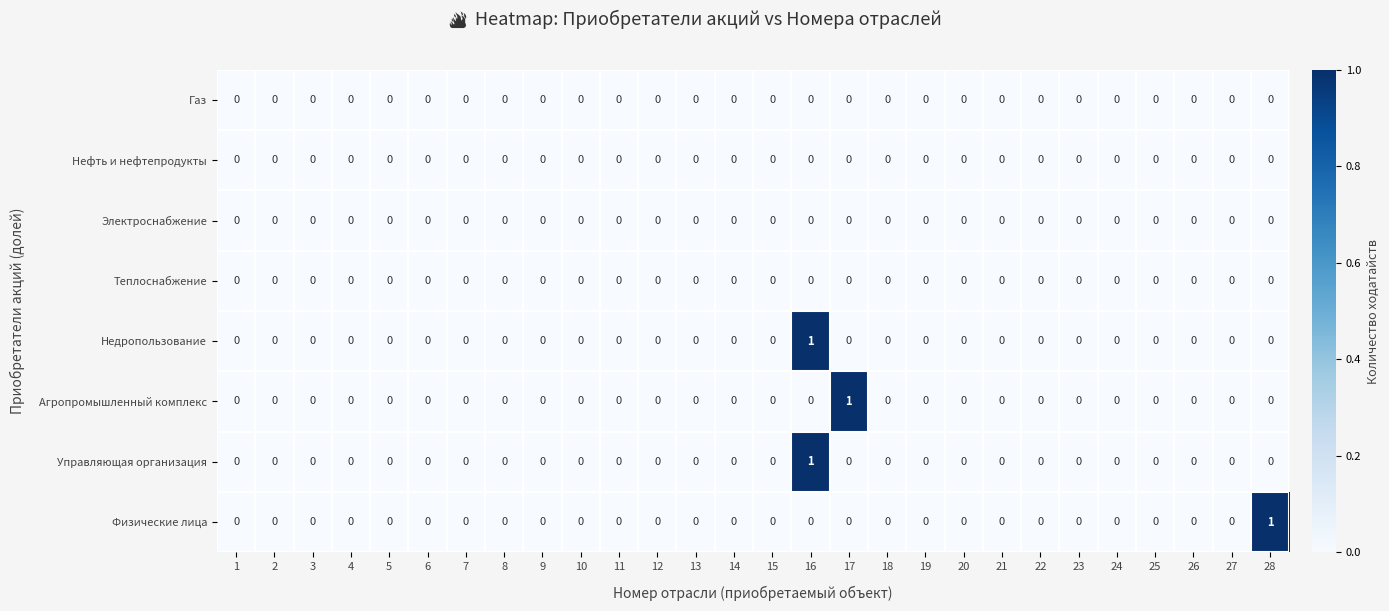

Which category has the highest value in the Агропромышленный комплекс series?

17